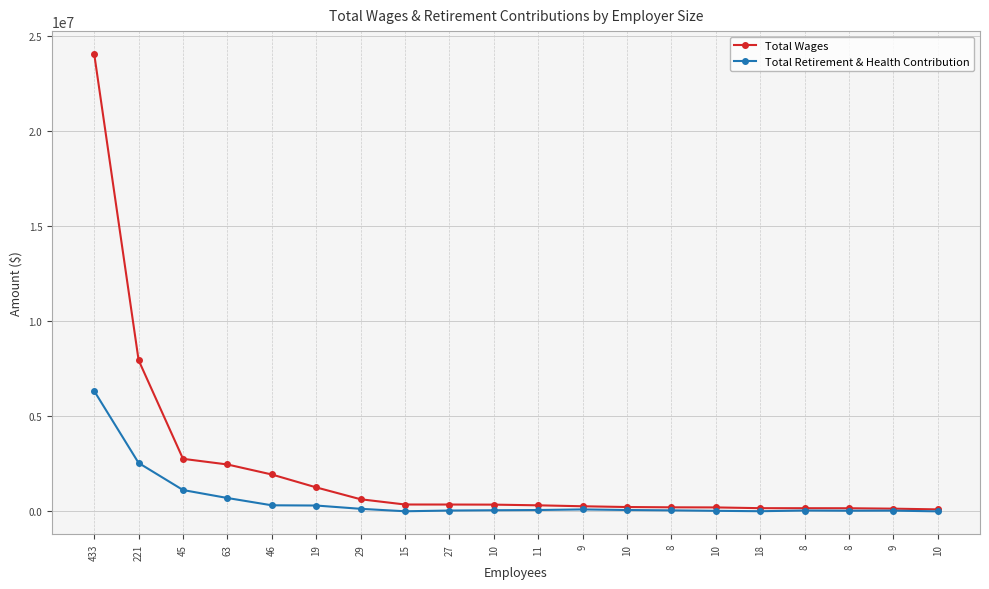

At which category is the sum across all series the highest?

433